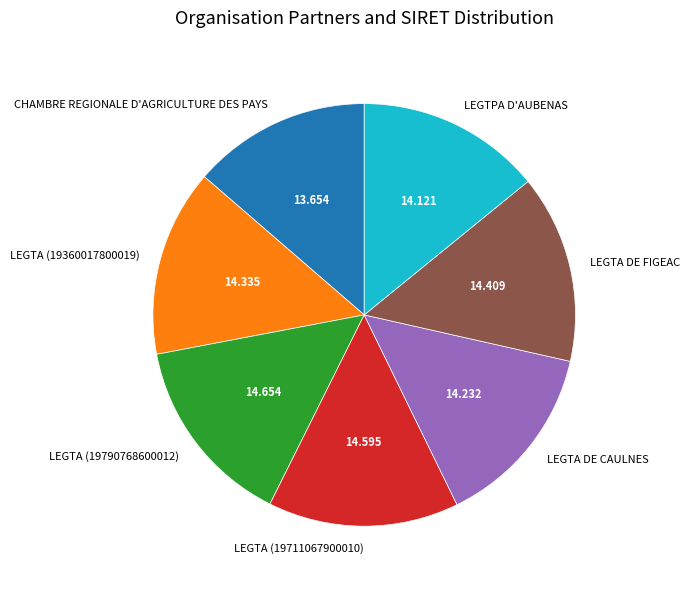

How many segments does this pie chart have?

7